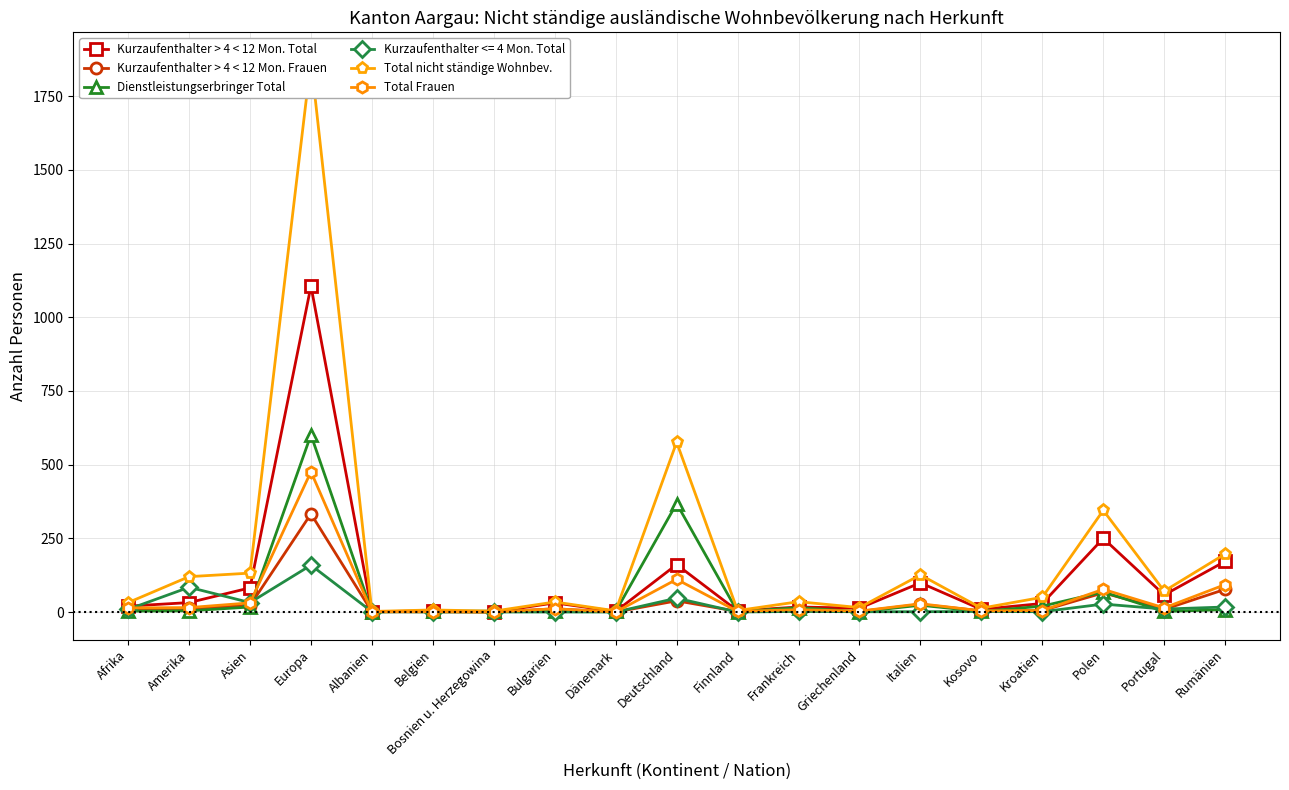

What is the sum of all Dienstleistungserbringer Total values?

1144